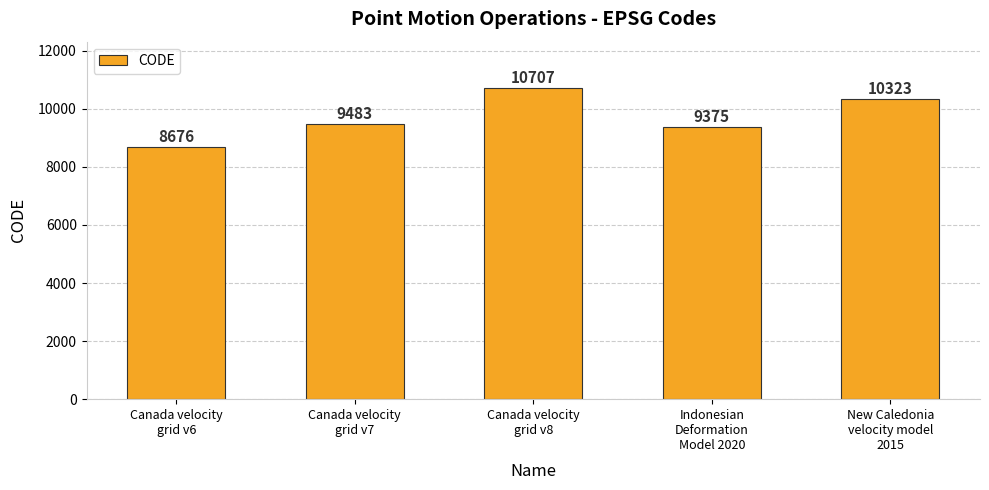

List the labels in order of value, smallest first.

Canada velocity
grid v6, Indonesian
Deformation
Model 2020, Canada velocity
grid v7, New Caledonia
velocity model
2015, Canada velocity
grid v8